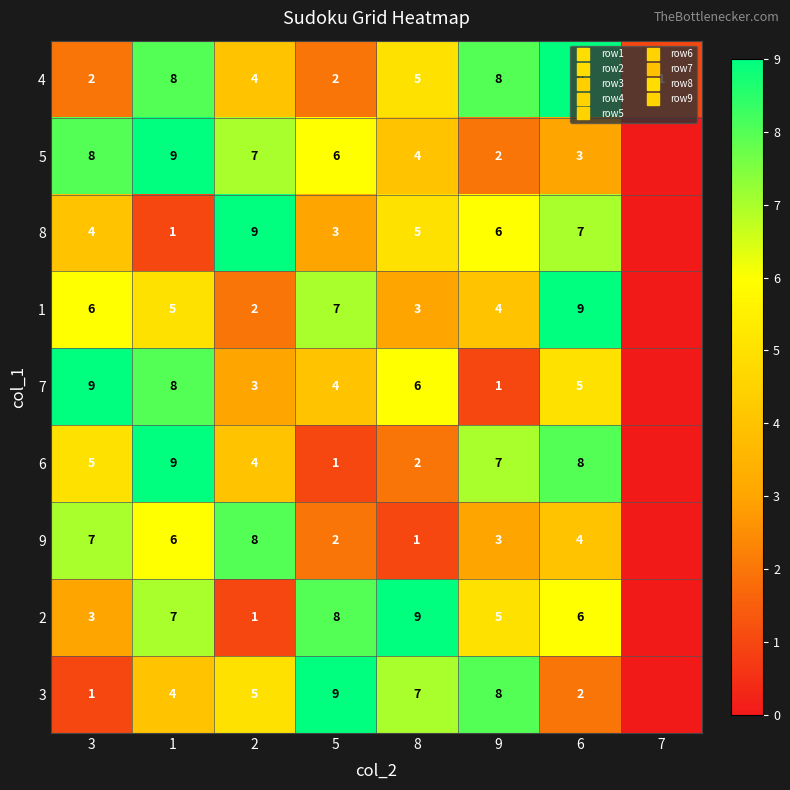

Rank the categories by 2 value from highest to lowest.

8, 5, 1, 6, 9, 3, 2, 7